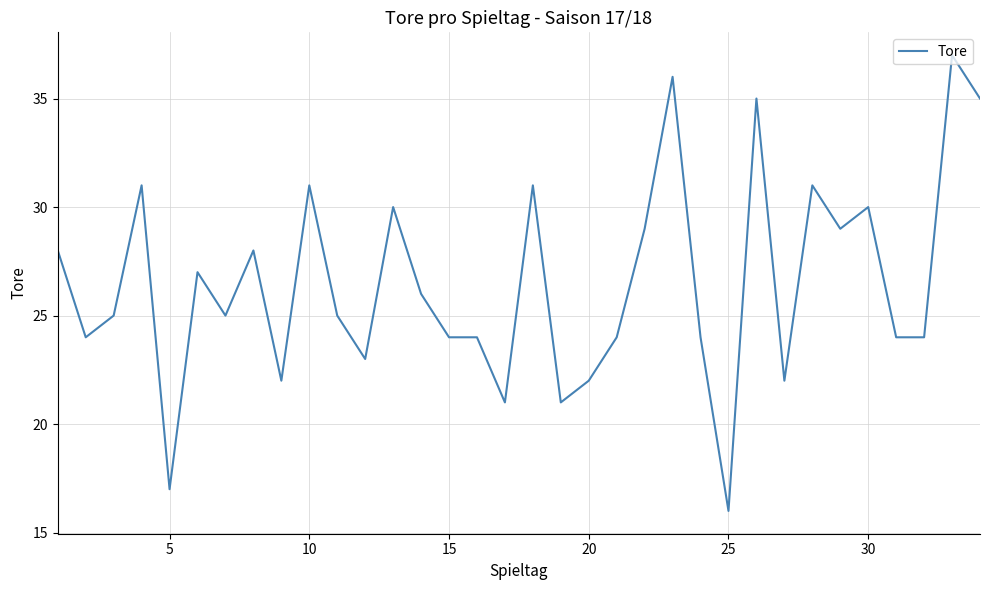

What is the smallest value displayed?

16